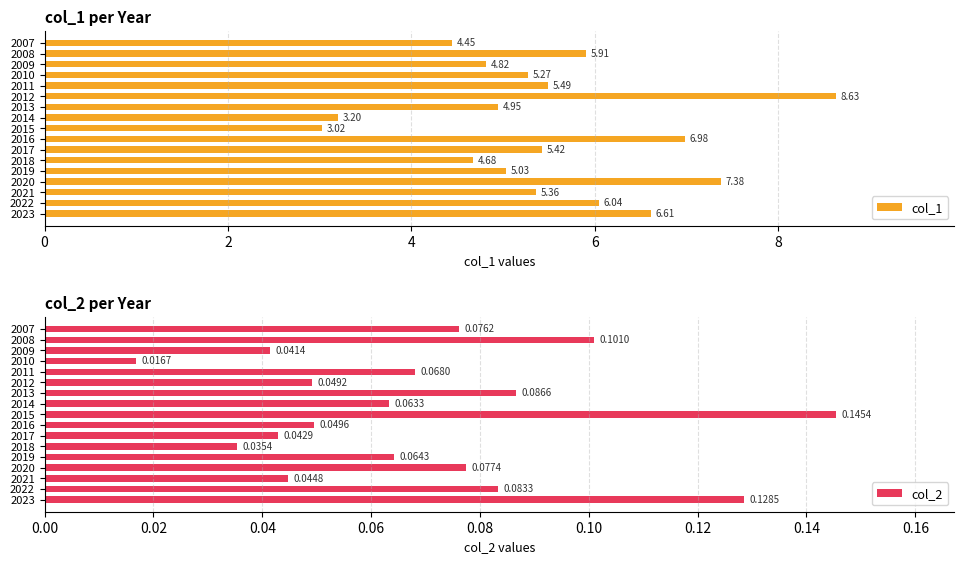

Which category has the highest value in the col_2 series?

2015